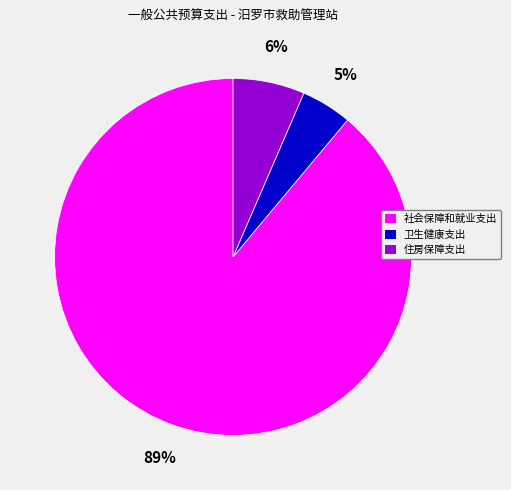

Between 住房保障支出 and 社会保障和就业支出, which is larger?

社会保障和就业支出